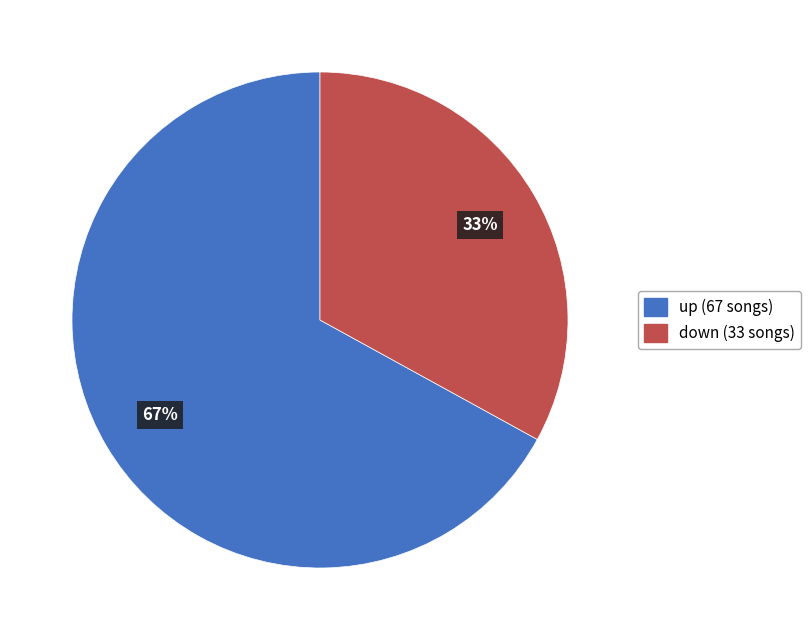

To the nearest percent, what percentage of the pie is up?

67%